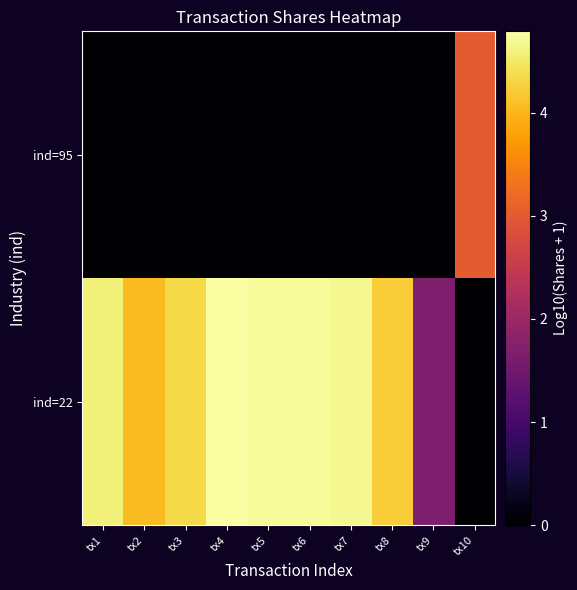

Rank the series by their average value, from highest to lowest.

ind=22, ind=95